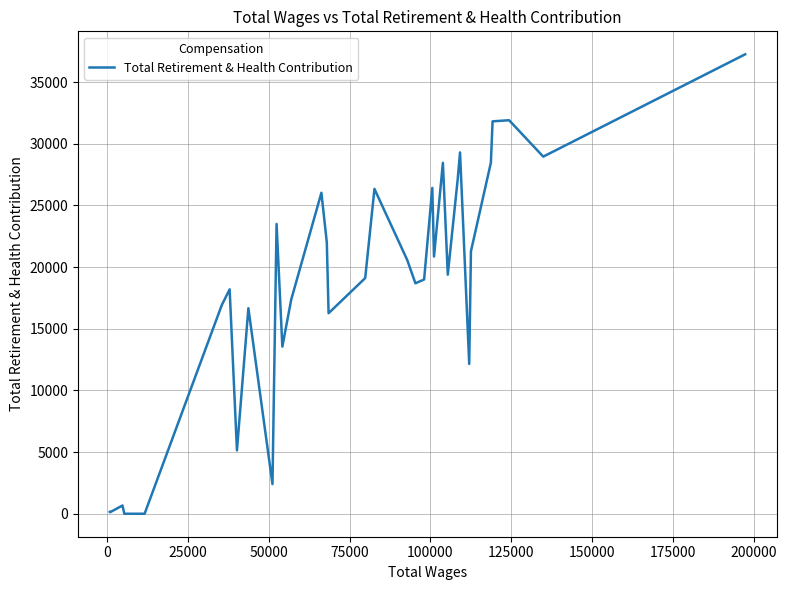

What is the greatest value displayed?

37256